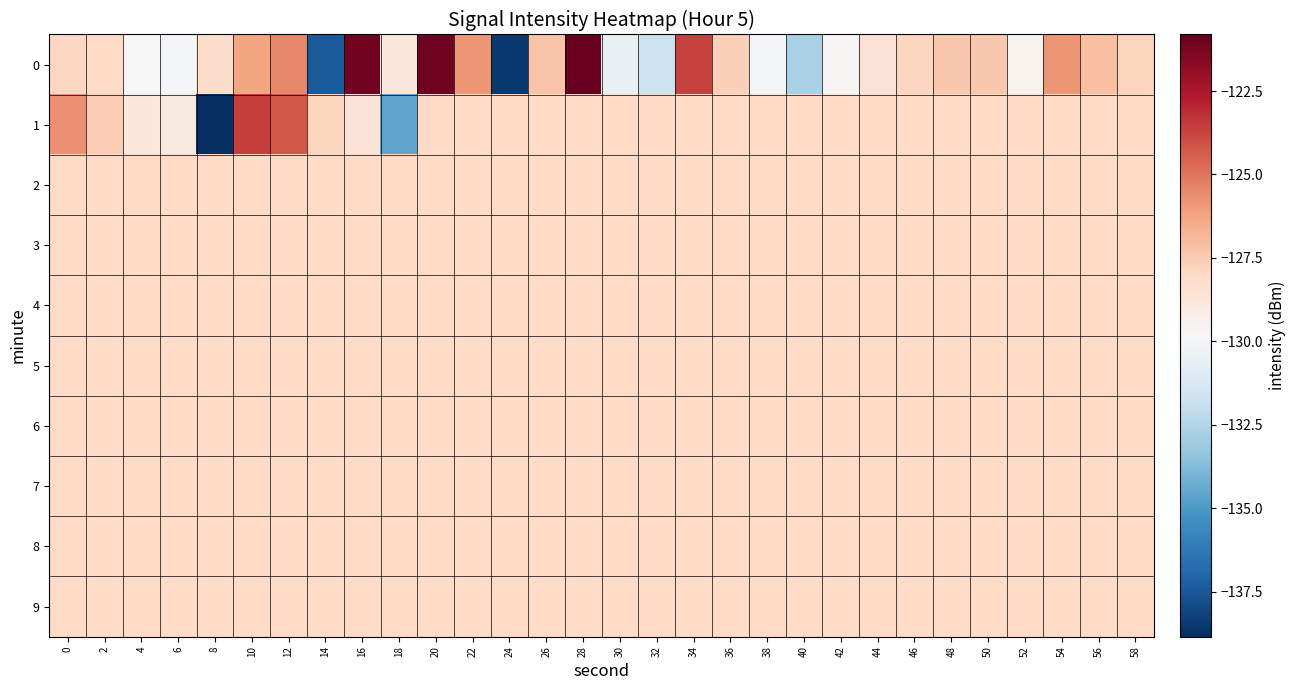

Which label corresponds to the smallest value in the chart?

8